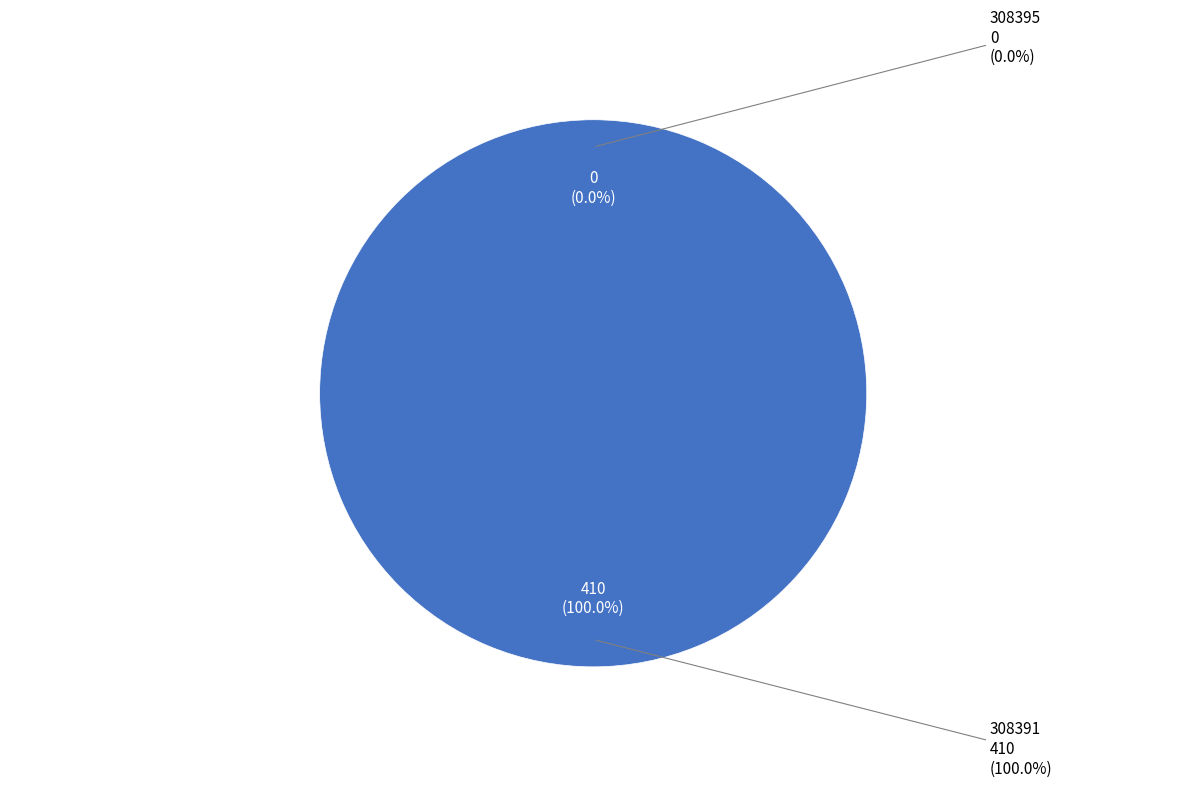

What is the largest slice in the pie chart?

308391